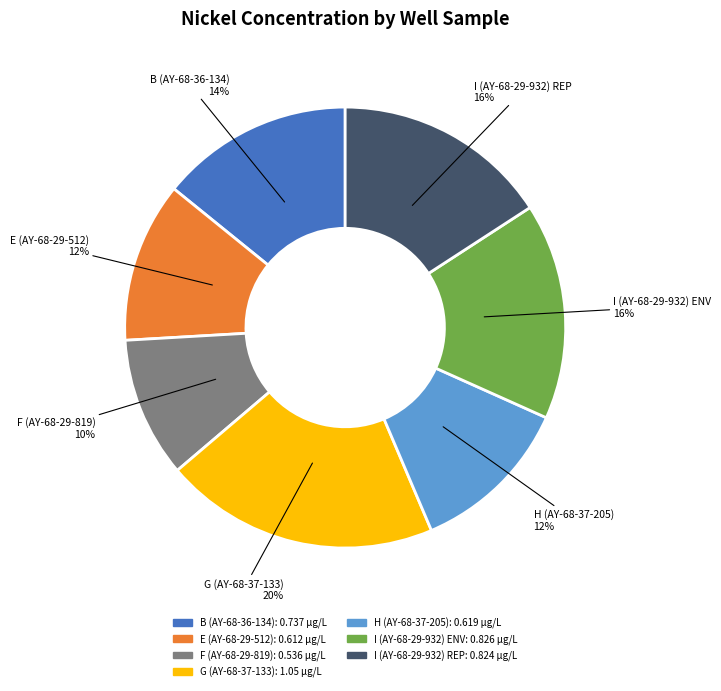

Does E (AY-68-29-512) account for over 50% of the chart?

No